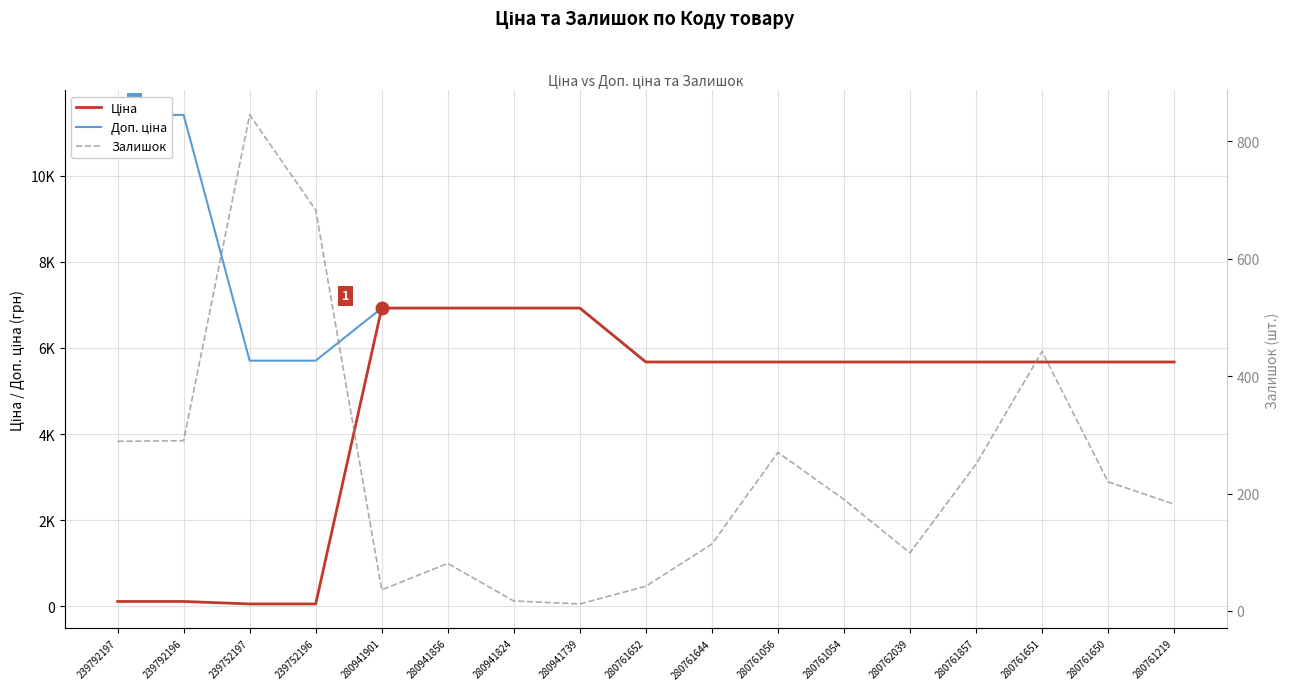

Between 280761219 and 280761857, which is larger?

280761219